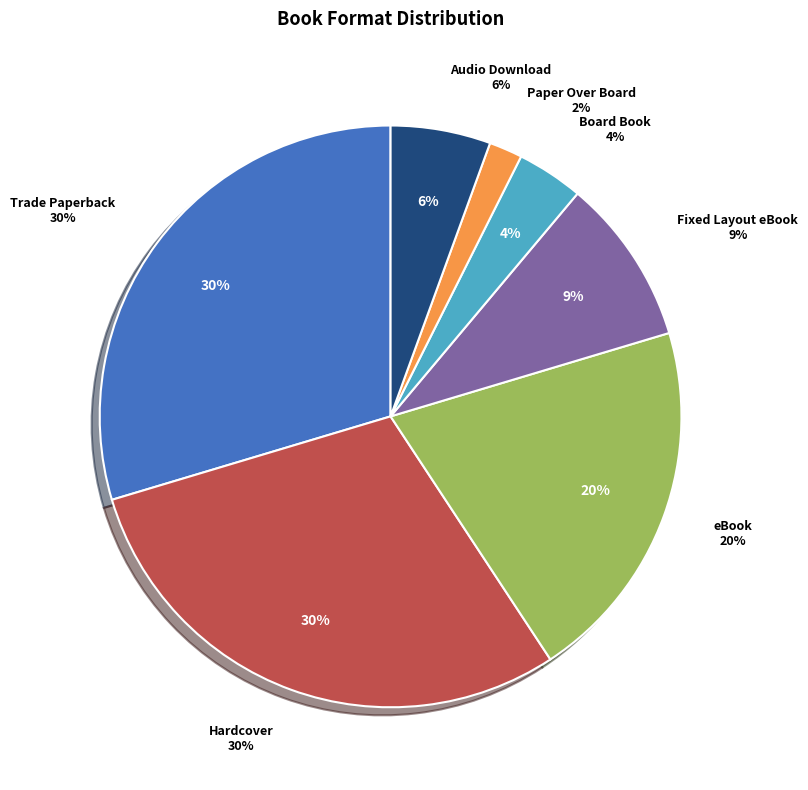

What percentage is NOT represented by Paper Over Board?

98.1%